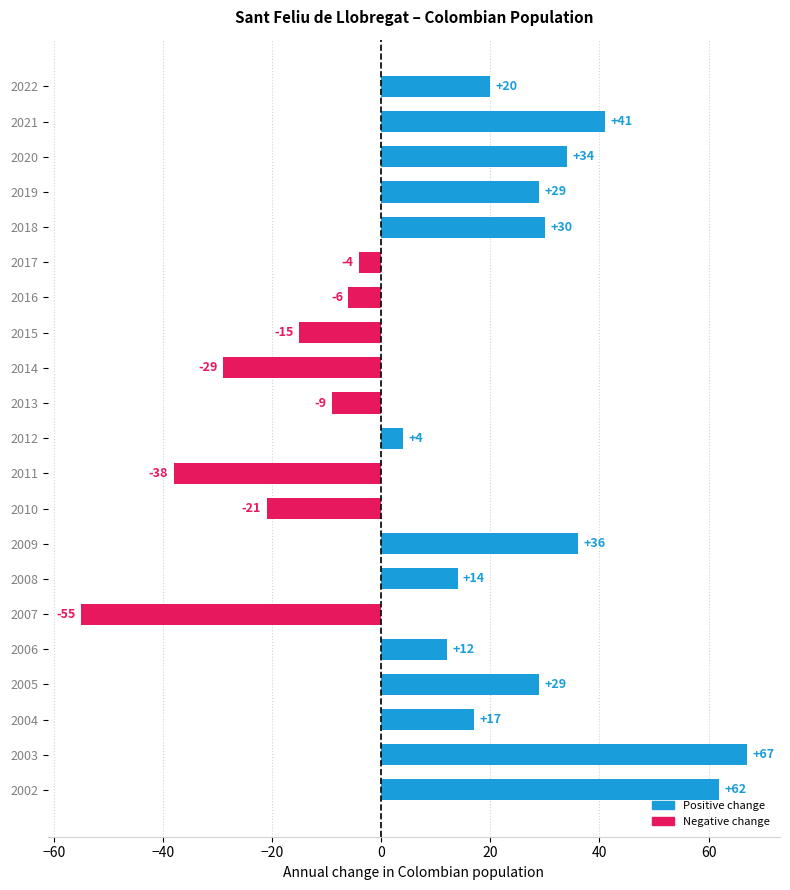

Reading top to bottom, what are all the values shown in this chart?

2022=20	2021=41	2020=34	2019=29	2018=30	2017=-4	2016=-6	2015=-15	2014=-29	2013=-9	2012=4	2011=-38	2010=-21	2009=36	2008=14	2007=-55	2006=12	2005=29	2004=17	2003=67	2002=62